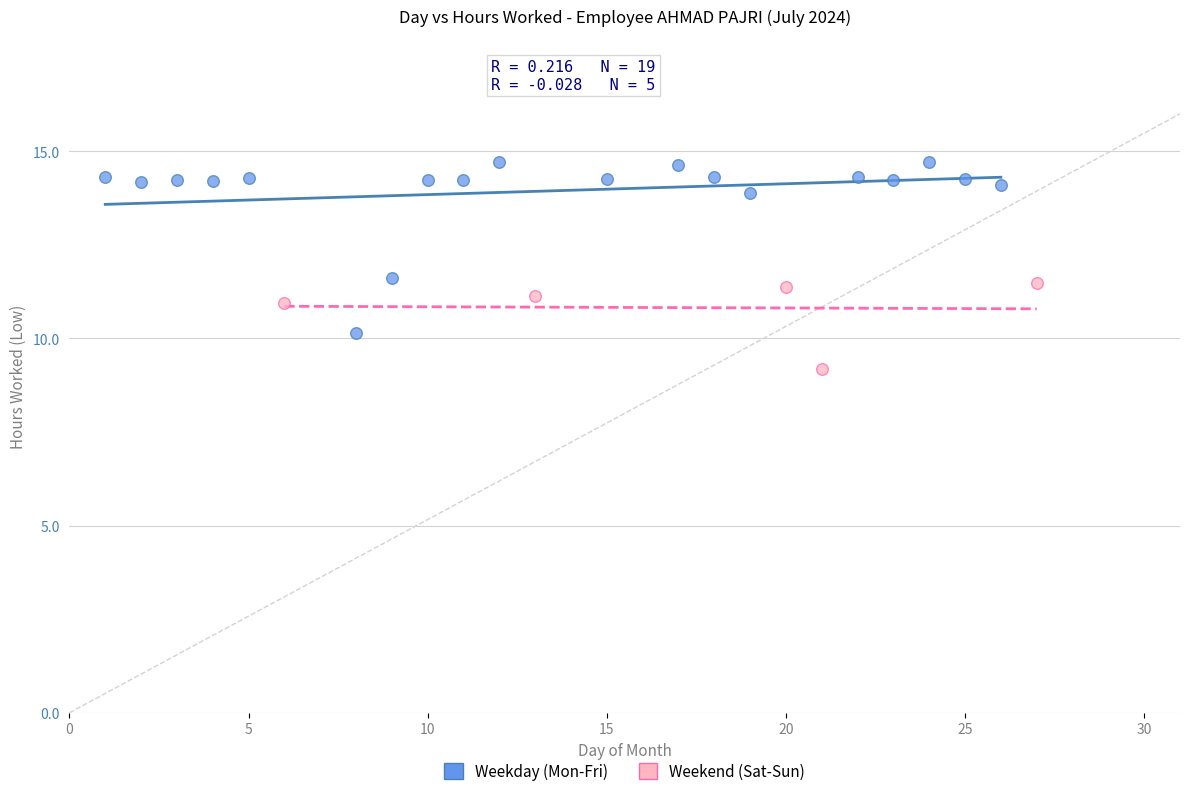

What are all the series names shown in the legend?

Weekday (Mon-Fri), Weekend (Sat-Sun)